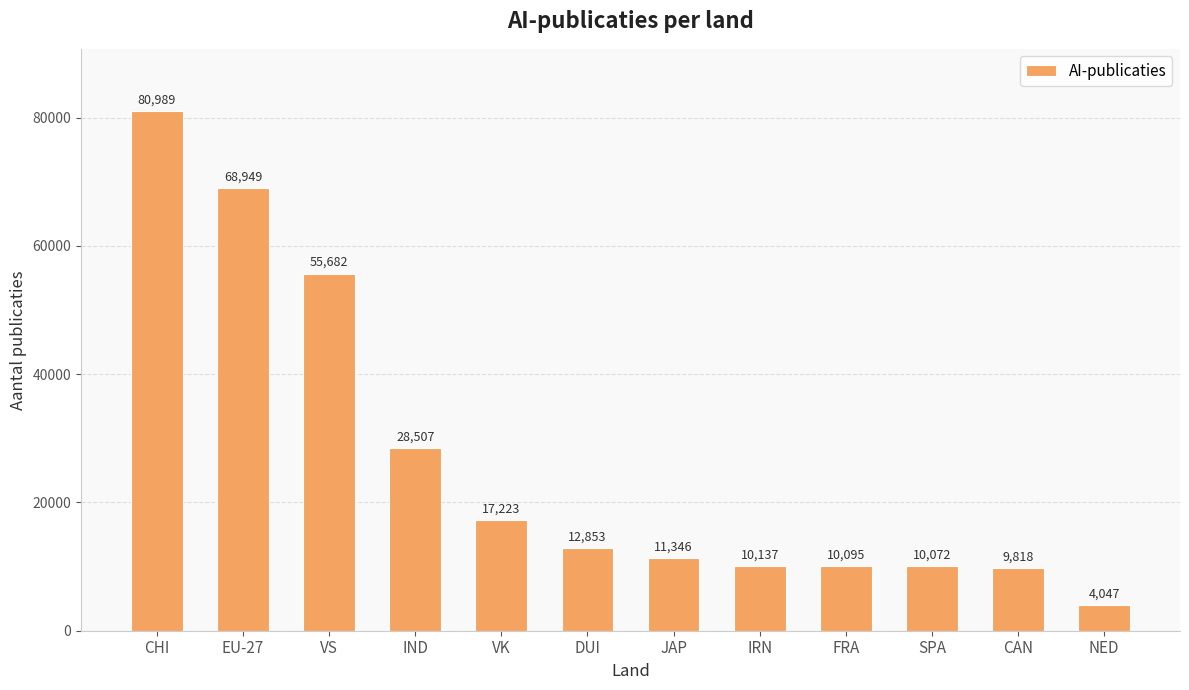

What is the difference between the maximum and minimum values?

76942